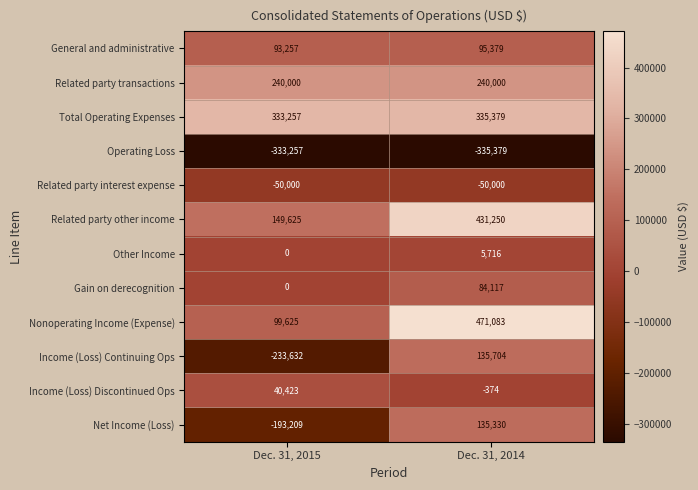

Reading left to right, extract all data points from this chart.

General and administrative: Dec. 31, 2015=93257	Dec. 31, 2014=95379
Related party transactions: Dec. 31, 2015=240000	Dec. 31, 2014=240000
Total Operating Expenses: Dec. 31, 2015=333257	Dec. 31, 2014=335379
Operating Loss: Dec. 31, 2015=-333257	Dec. 31, 2014=-335379
Related party interest expense: Dec. 31, 2015=-50000	Dec. 31, 2014=-50000
Related party other income: Dec. 31, 2015=149625	Dec. 31, 2014=431250
Other Income: Dec. 31, 2015=0	Dec. 31, 2014=5716
Gain on derecognition: Dec. 31, 2015=0	Dec. 31, 2014=84117
Nonoperating Income (Expense): Dec. 31, 2015=99625	Dec. 31, 2014=471083
Income (Loss) Continuing Ops: Dec. 31, 2015=-233632	Dec. 31, 2014=135704
Income (Loss) Discontinued Ops: Dec. 31, 2015=40423	Dec. 31, 2014=-374
Net Income (Loss): Dec. 31, 2015=-193209	Dec. 31, 2014=135330